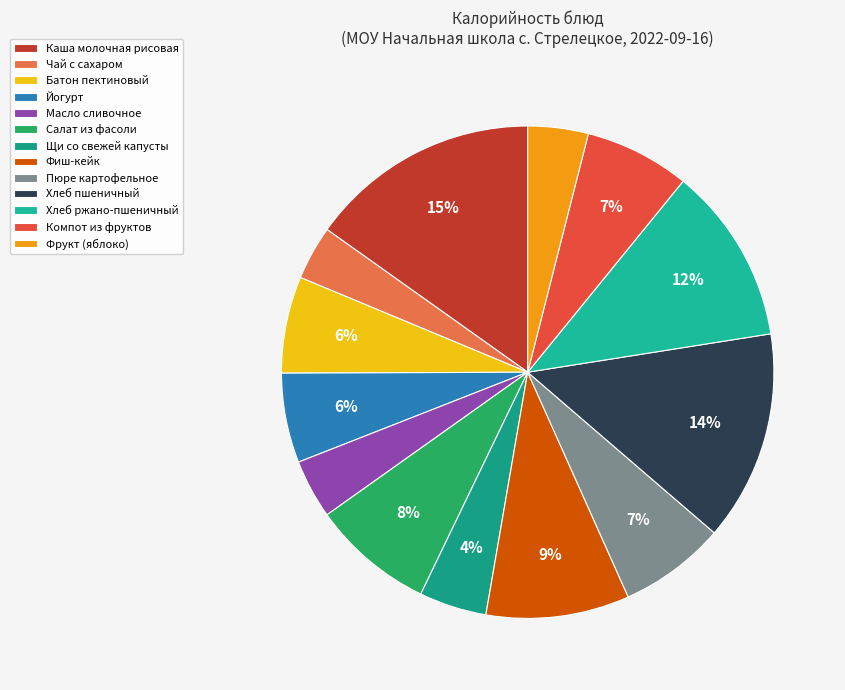

How many slices are in this pie chart?

13